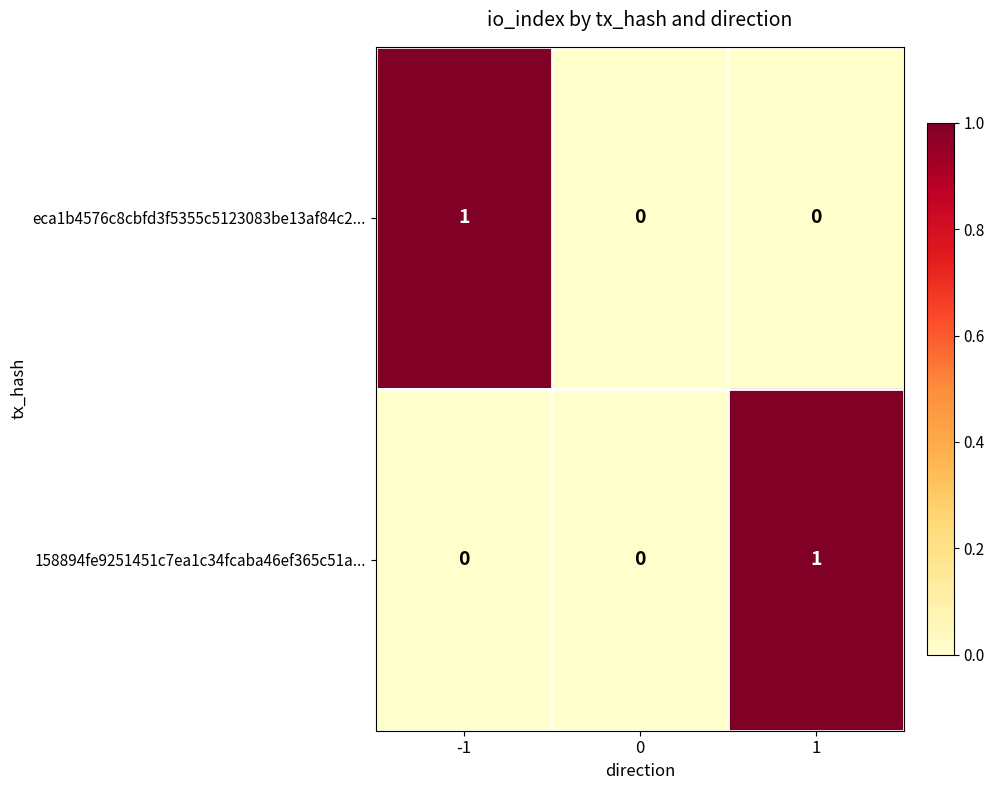

Reading right to left, list all the values displayed in this chart.

eca1b4576c8cbfd3f5355c5123083be13af84c2...: 1=0	0=0	-1=1
158894fe9251451c7ea1c34fcaba46ef365c51a...: 1=1	0=0	-1=0